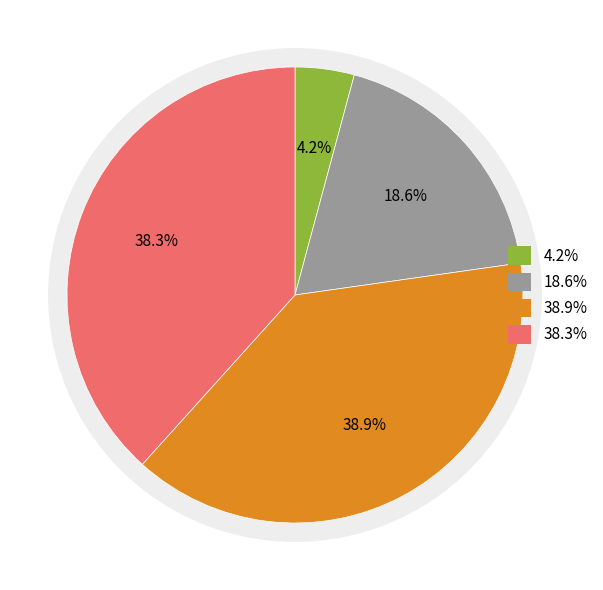

How many slices are in this pie chart?

4